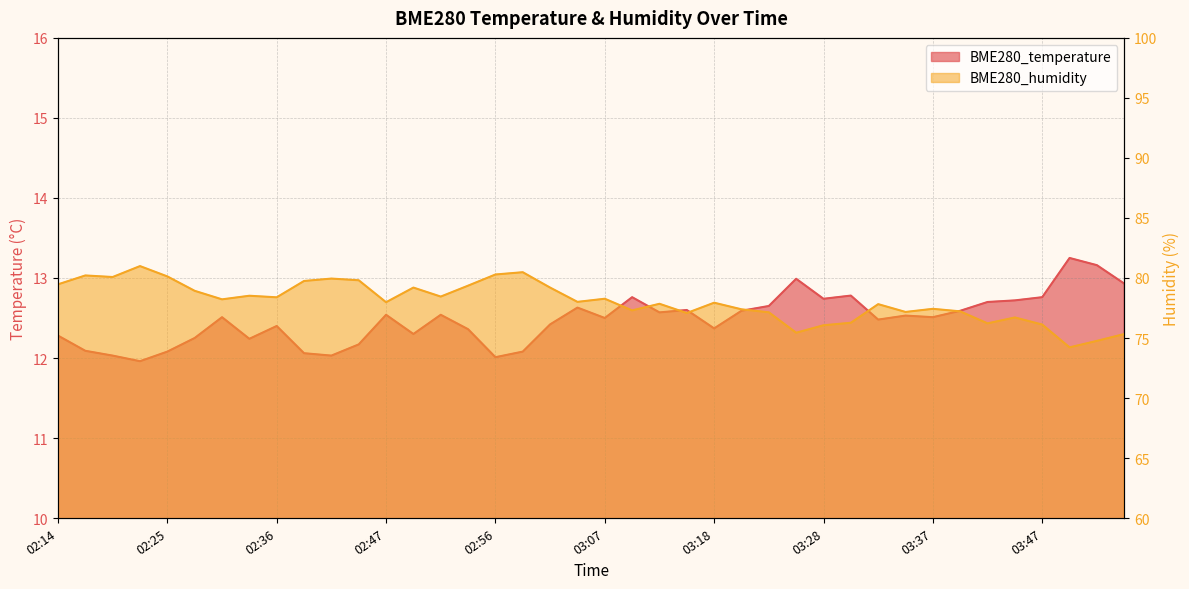

Where is the first local maximum for BME280_temperature?

02:31